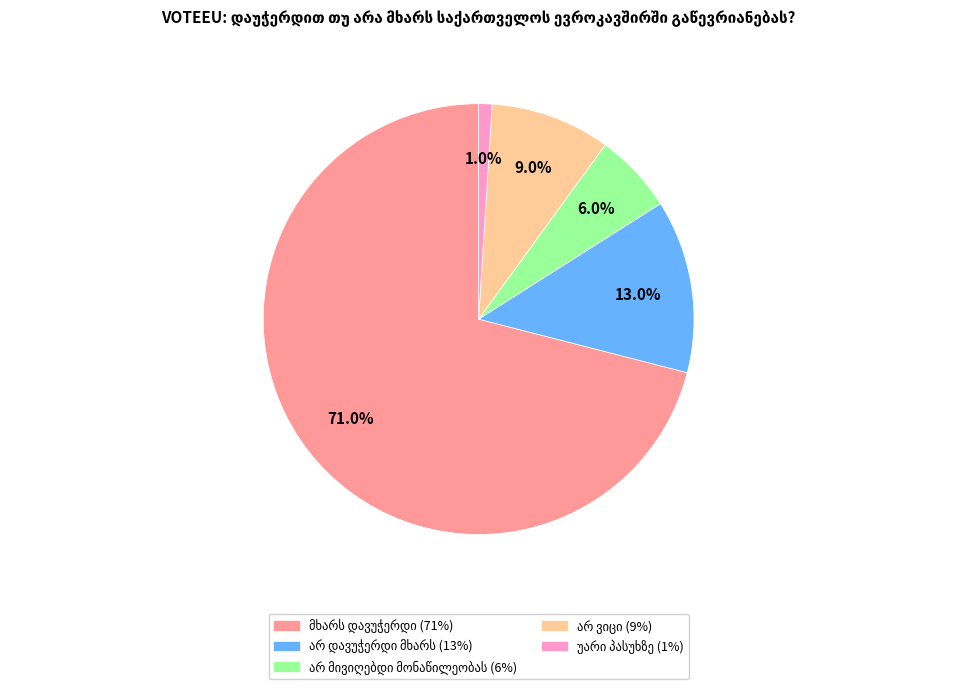

Is there any slice that represents more than half of the pie?

Yes